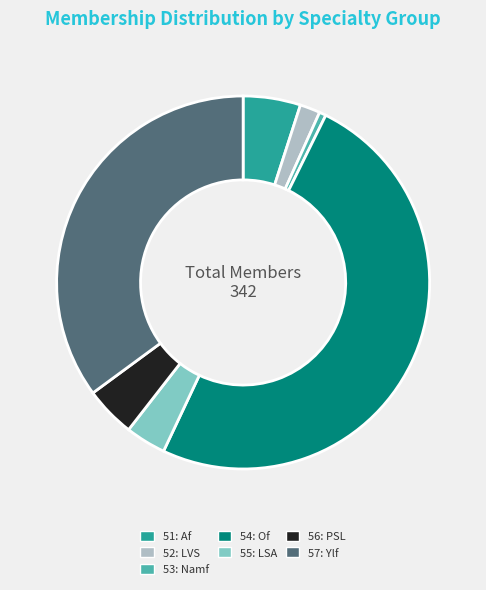

What is the ratio of the value at 54: Of to the value at 57: Ylf?

1.4